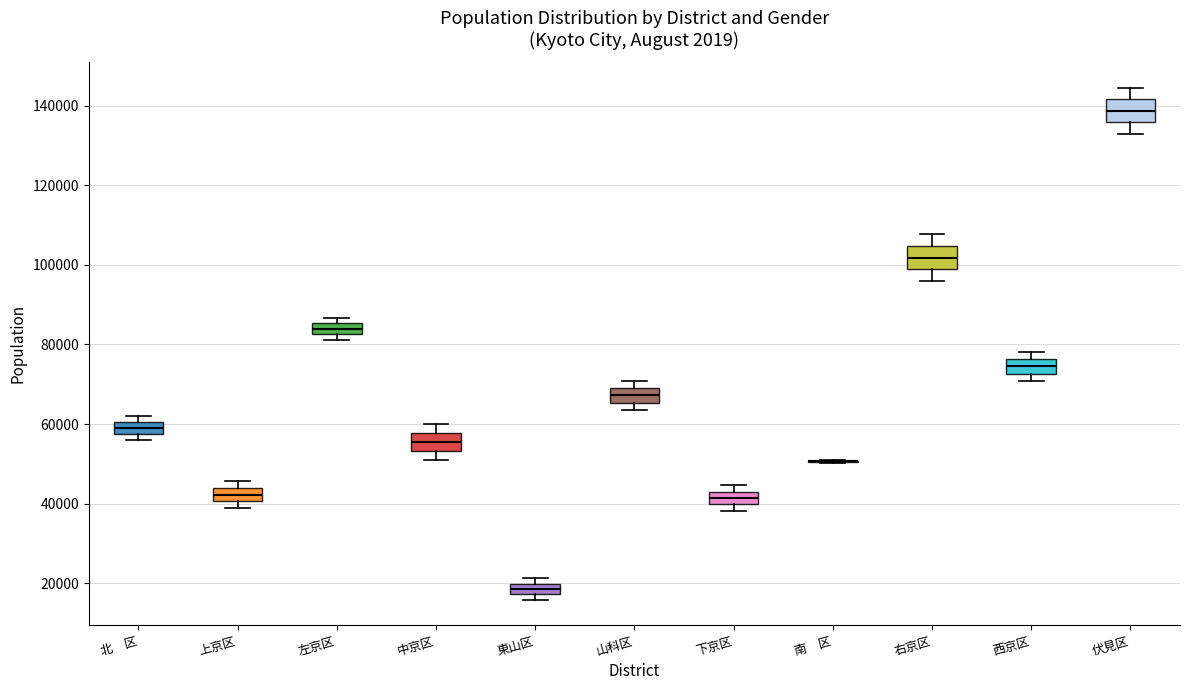

Where does the median line of the box for 中京区 sit on the y-axis? The values are not printed on the chart, so give them approximately, as read against the axis.

56000